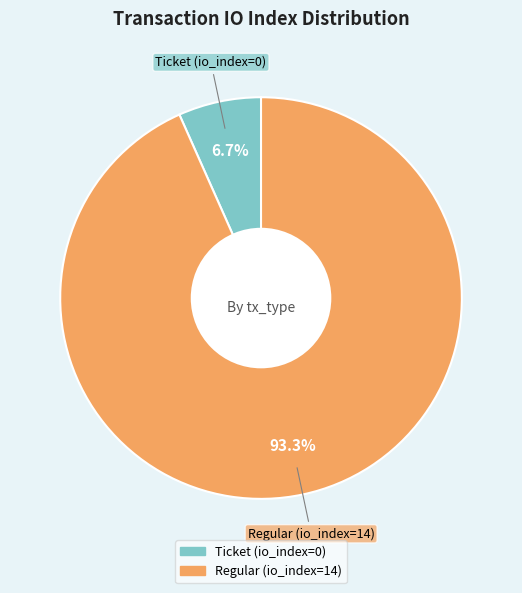

Which has a higher value, Regular (io_index=14) or Ticket (io_index=0)?

Regular (io_index=14)